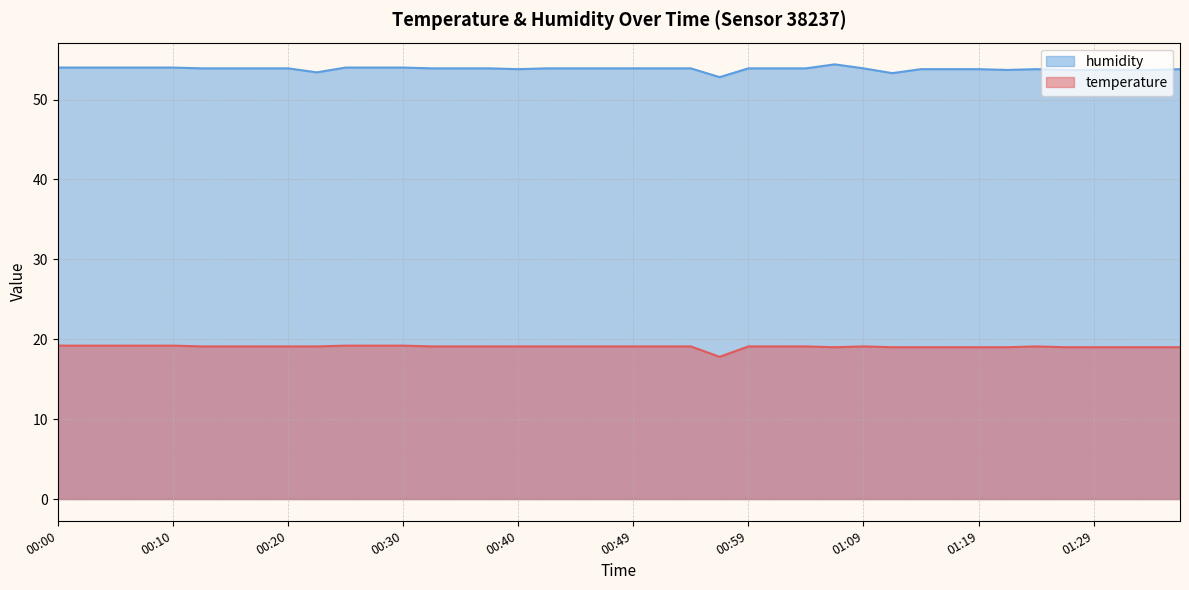

Reading right to left, what are all the values shown in this chart?

temperature: 19.0	19.0	19.0	19.0	19.0	19.1	19.0	19.0	19.0	19.0	19.0	19.1	19.0	19.1	19.1	19.1	17.8	19.1	19.1	19.1	19.1	19.1	19.1	19.1	19.1	19.1	19.1	19.2	19.2	19.2	19.1	19.1	19.1	19.1	19.1	19.2	19.2	19.2	19.2	19.2
humidity: 53.8	53.7	53.7	53.7	53.7	53.8	53.7	53.8	53.8	53.8	53.3	53.9	54.4	53.9	53.9	53.9	52.8	53.9	53.9	53.9	53.9	53.9	53.9	53.8	53.9	53.9	53.9	54.0	54.0	54.0	53.4	53.9	53.9	53.9	53.9	54.0	54.0	54.0	54.0	54.0